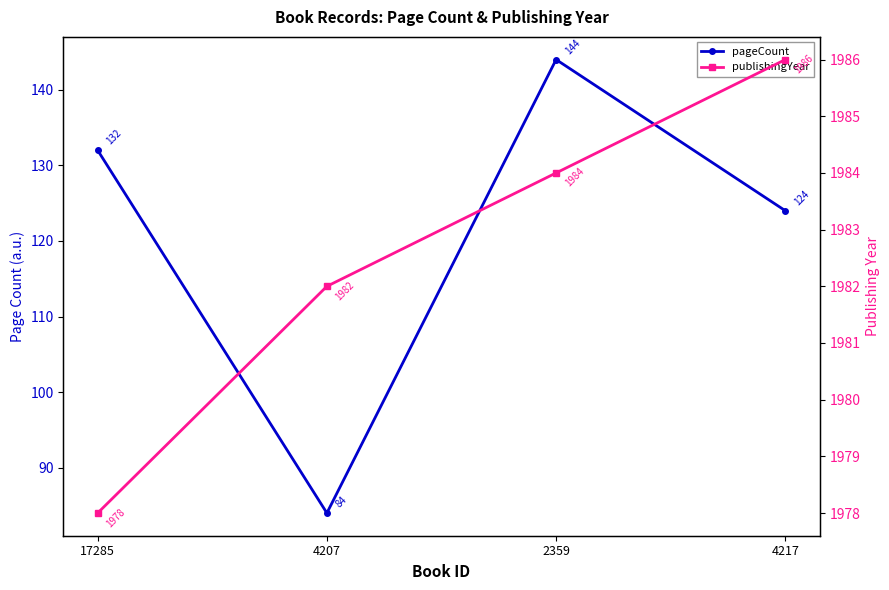

Reading left to right, extract all data points from this chart.

pageCount: 132	84	144	124
publishingYear: 1978	1982	1984	1986